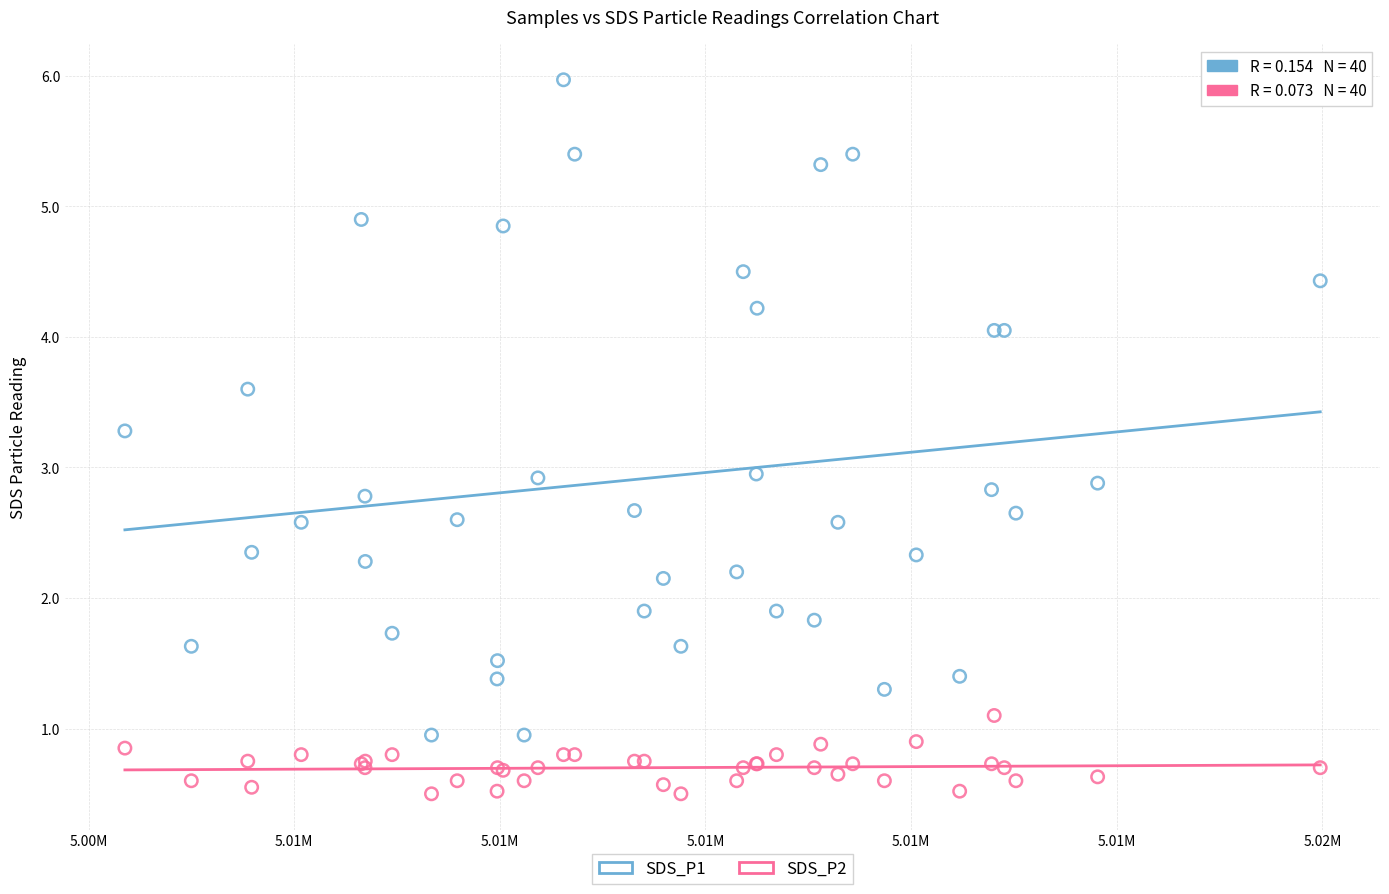

Which series has the widest spread of Y values?

SDS_P1